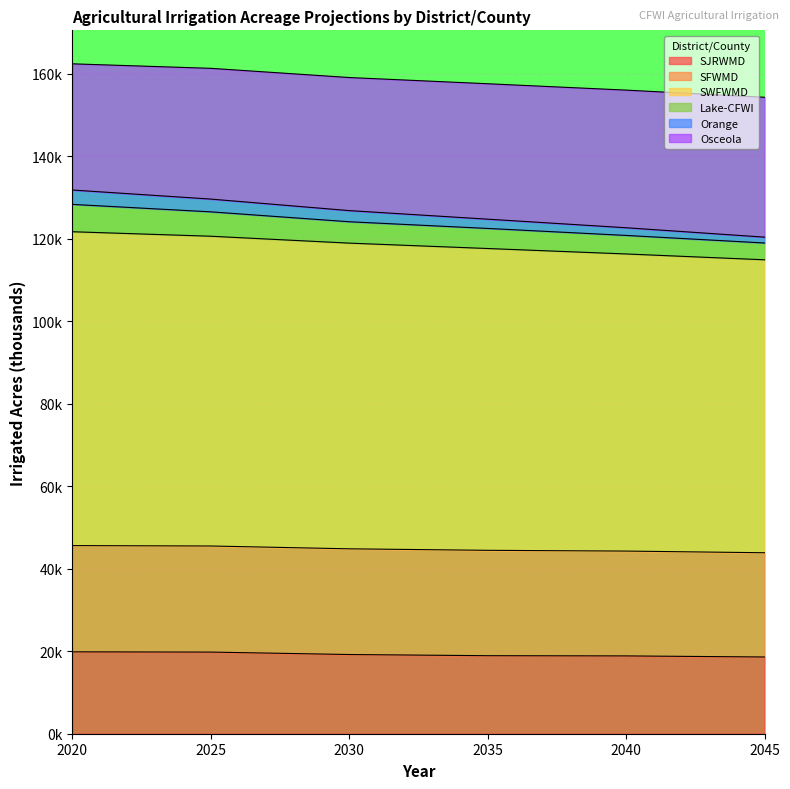

Which category has the highest value in the Lake-CFWI series?

2020